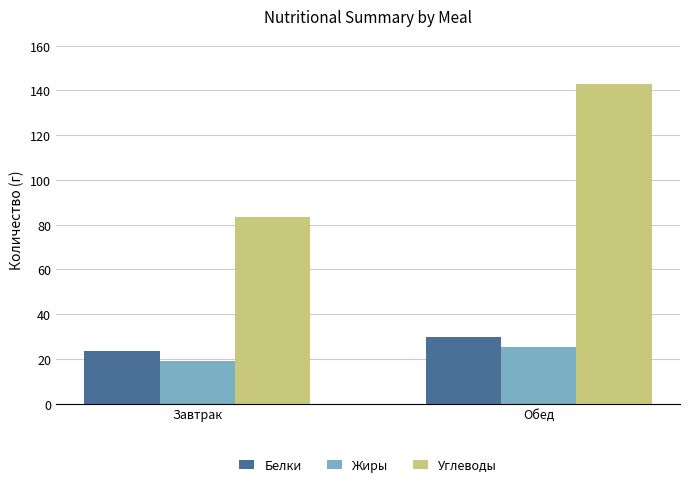

Which category has the highest value in the Белки series?

Обед